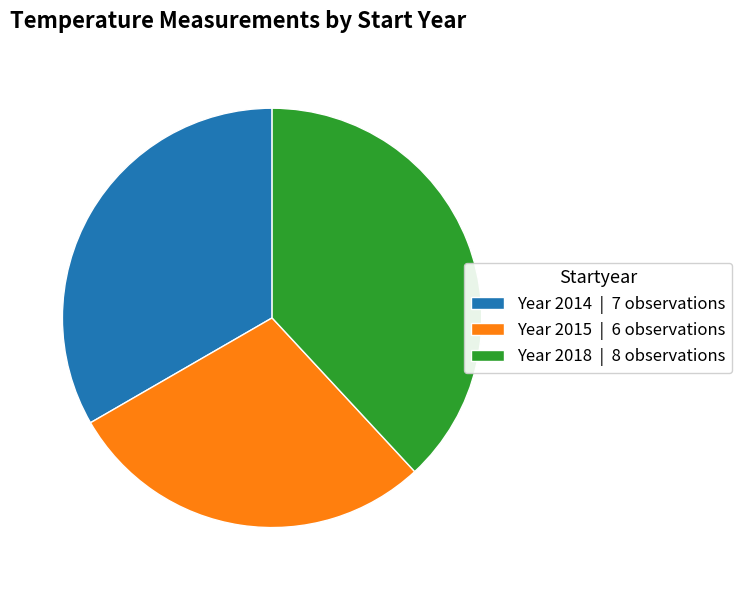

True or false: Year 2014 | 7 observations accounts for 46% of the total.

False